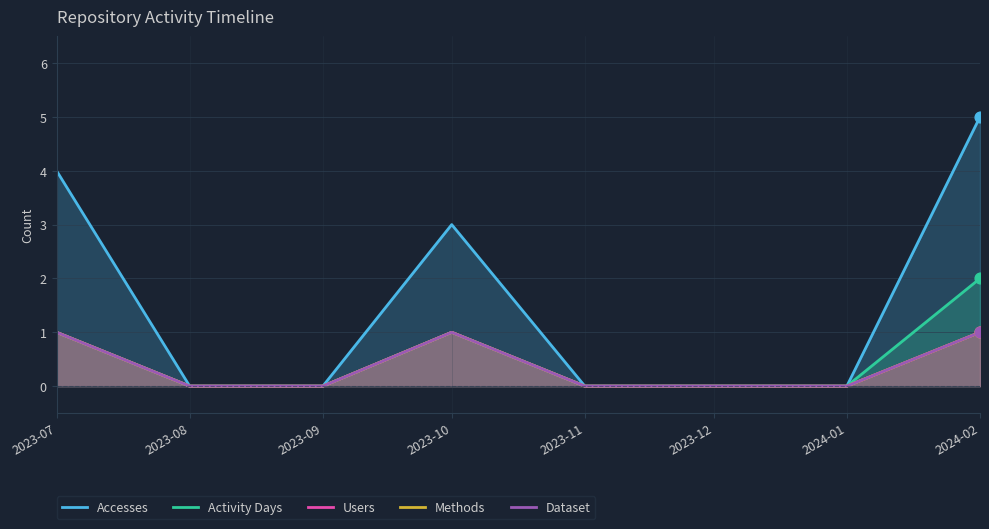

Which series reaches the minimum Y coordinate?

Accesses